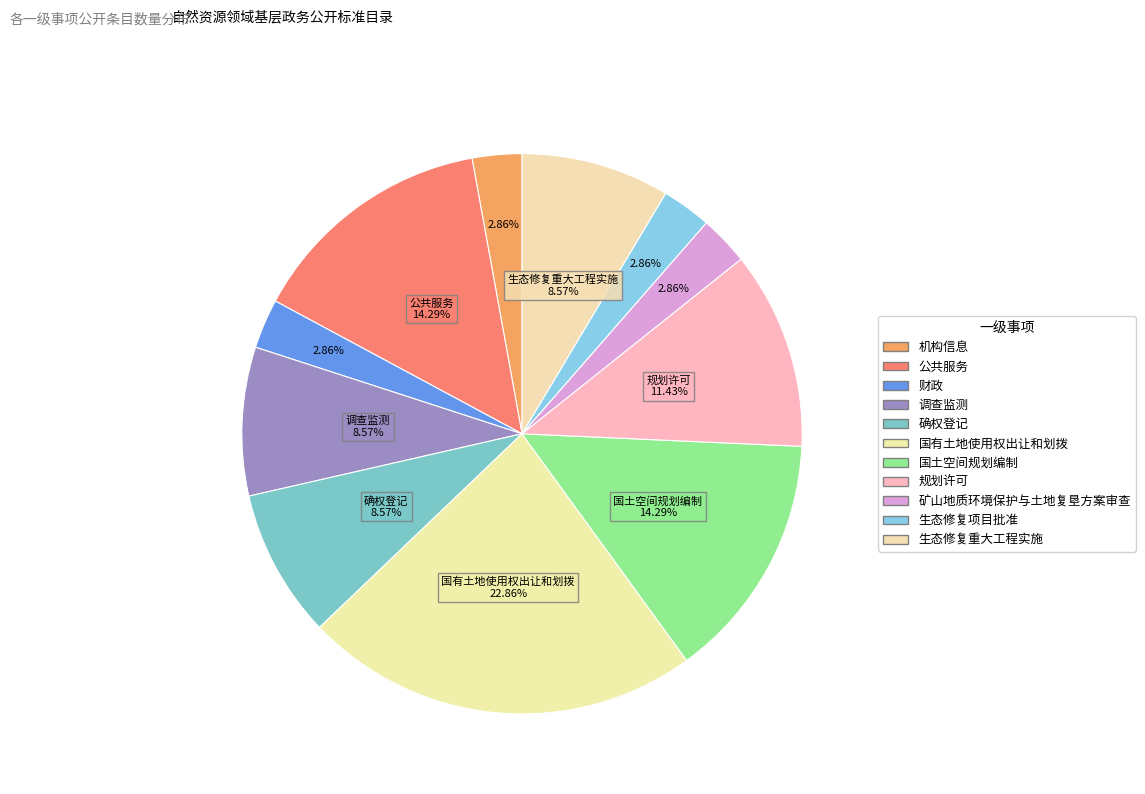

Which category has the smallest portion of the pie?

机构信息